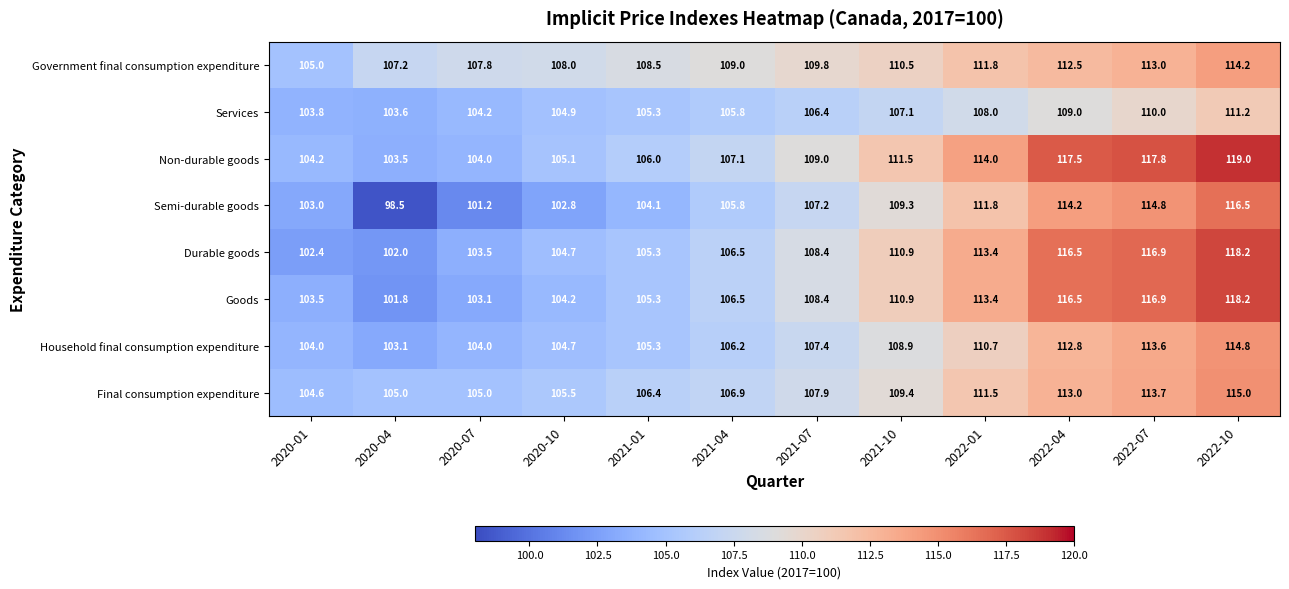

List the labels in order of Durable goods value, smallest first.

2020-04, 2020-01, 2020-07, 2020-10, 2021-01, 2021-04, 2021-07, 2021-10, 2022-01, 2022-04, 2022-07, 2022-10